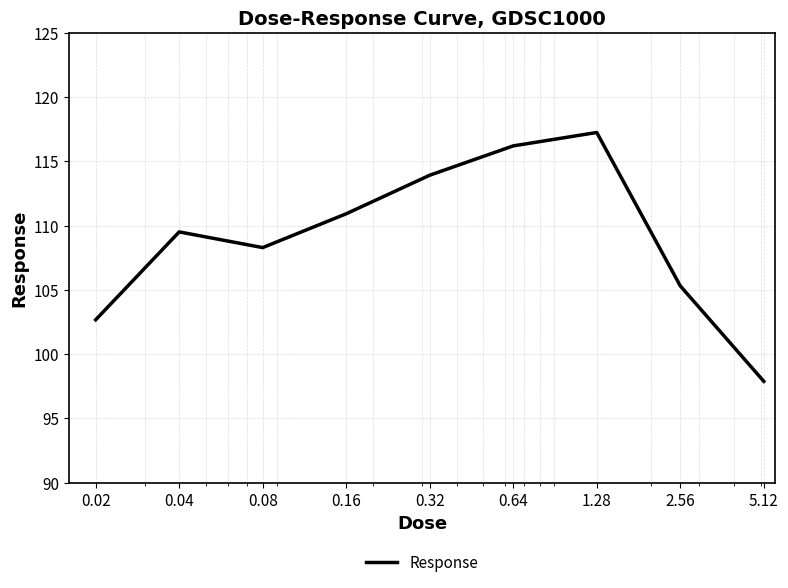

What is the average value?

109.1